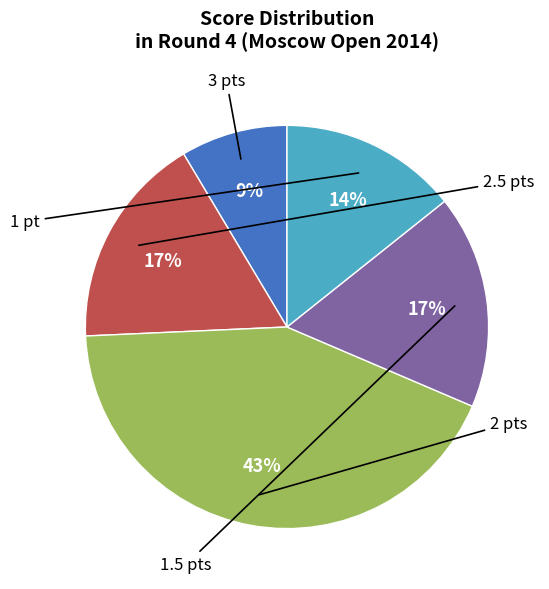

Is there any slice that represents more than half of the pie?

No